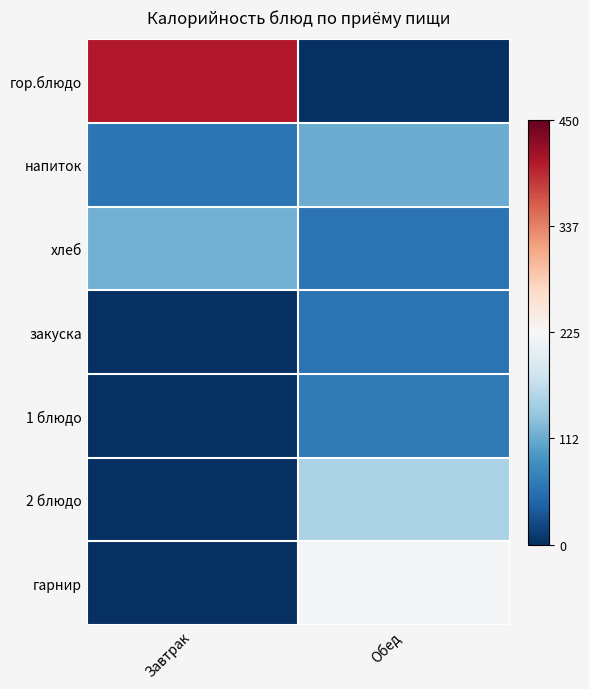

What is the spread (max minus min) of values at Завтрак?

1.8